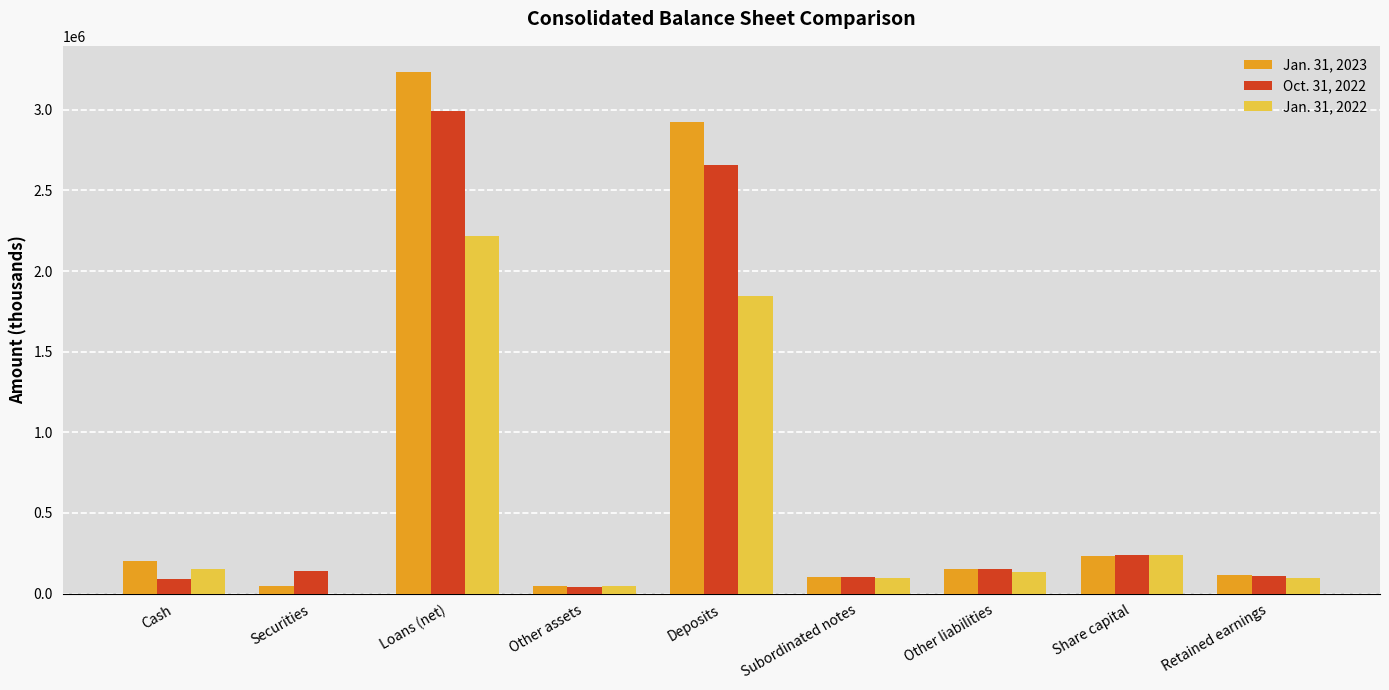

How many series are shown in this chart?

3